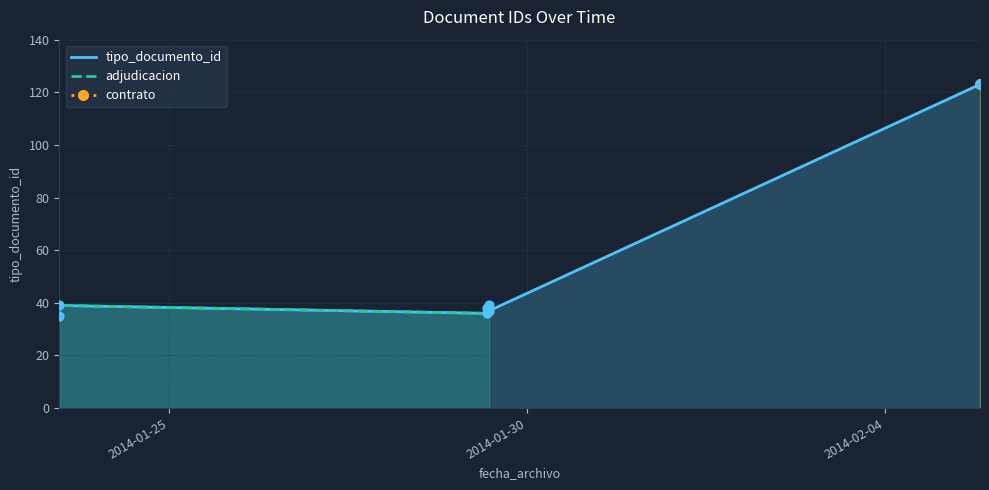

What is the change in value from 2014-01-23 11:09:47 to 2014-01-29 11:20:41?

+2